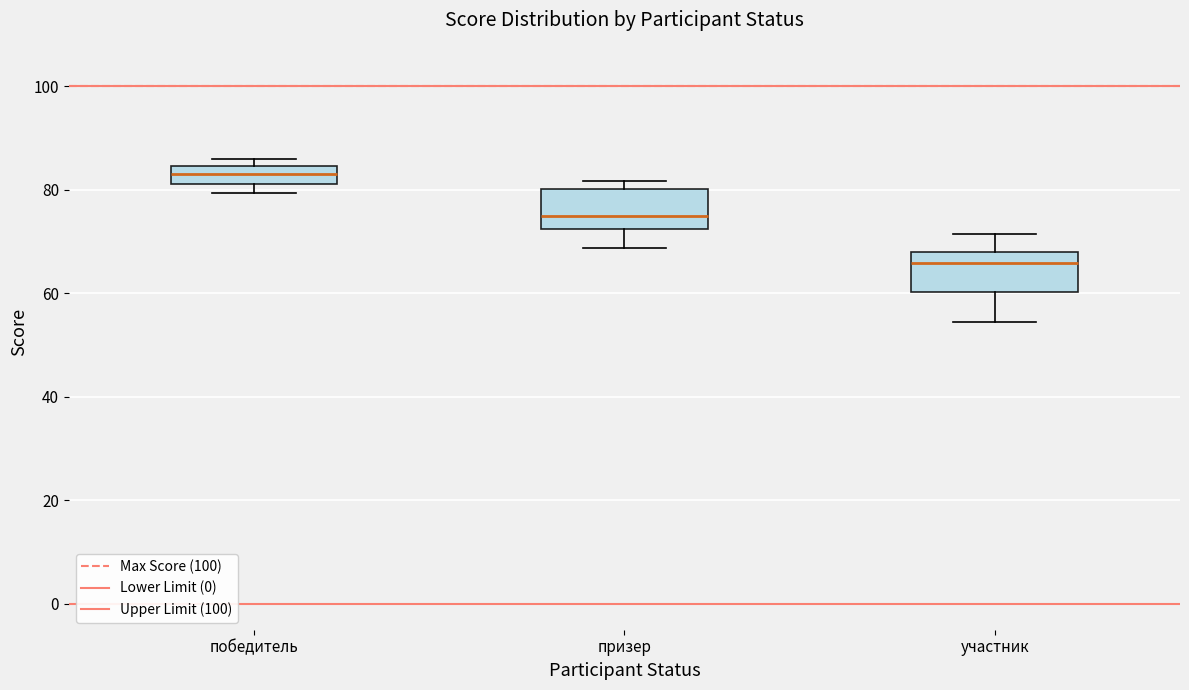

Where is the upper edge of the box for участник on the y-axis? The values are not printed on the chart, so give them approximately, as read against the axis.

68